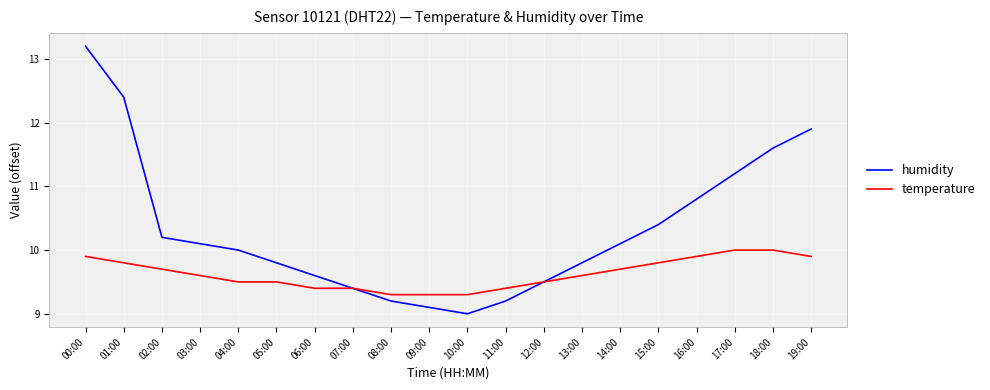

At which category is the sum across all series the highest?

00:00